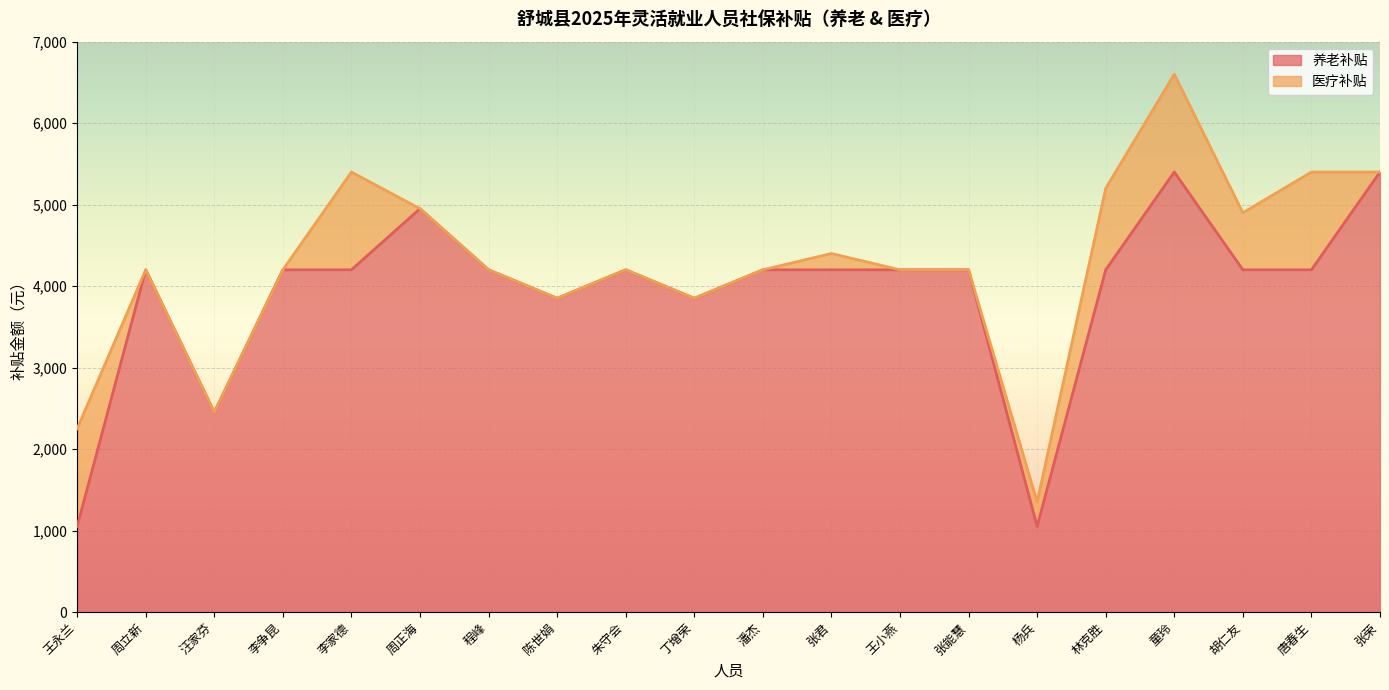

Reading left to right, transcribe all the data shown in this chart.

王永兰=1050	周立新=4200	汪家芬=2450	李争昆=4200	李家德=4200	周正海=4950	程峰=4200	陈世娟=3850	朱守会=4200	丁增荣=3850	潘杰=4200	张君=4200	王小燕=4200	张能慧=4200	杨兵=1050	林克胜=4200	童玲=5400	胡仁友=4200	唐春生=4200	张荣=5400